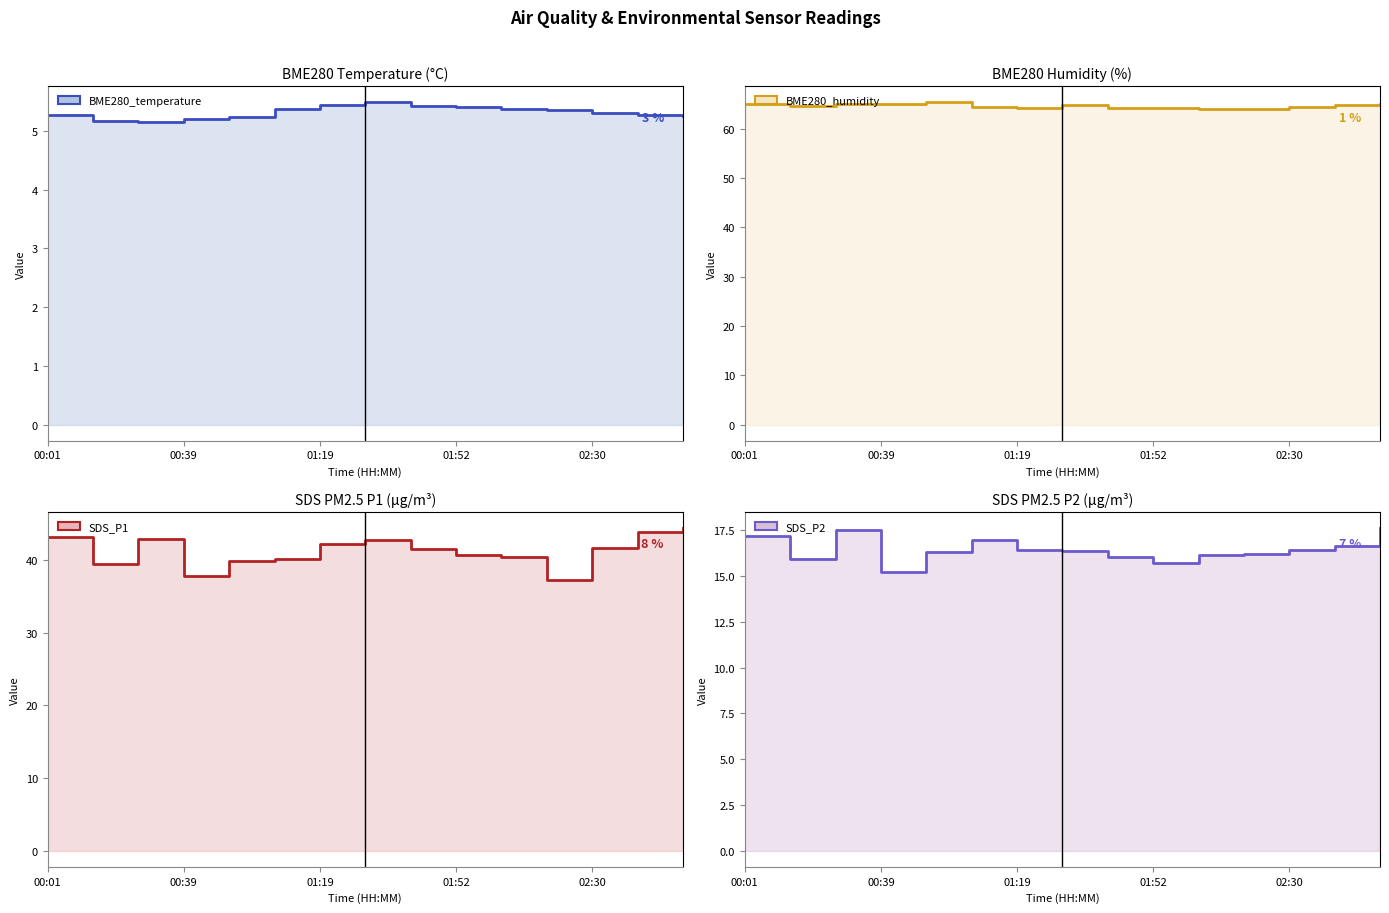

True or false: SDS_P1 has a value of 65.3 at 00:27.

False